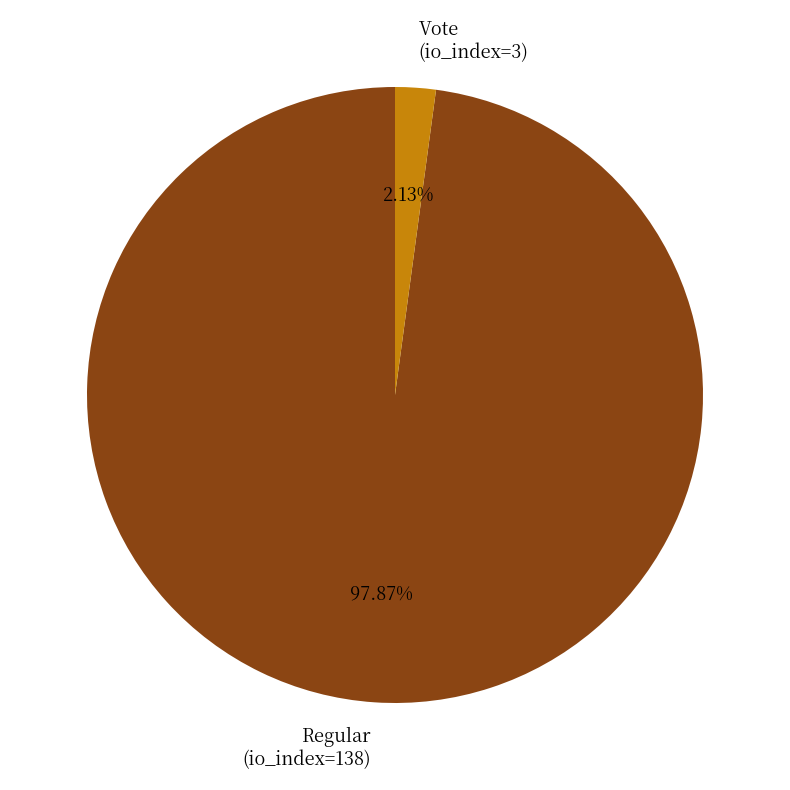

To the nearest percent, what portion does Vote (io_index=3) represent?

2%